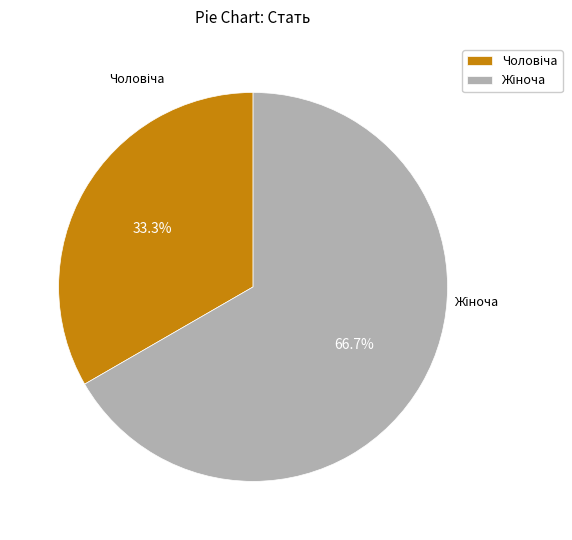

Does any single category account for the majority?

Yes